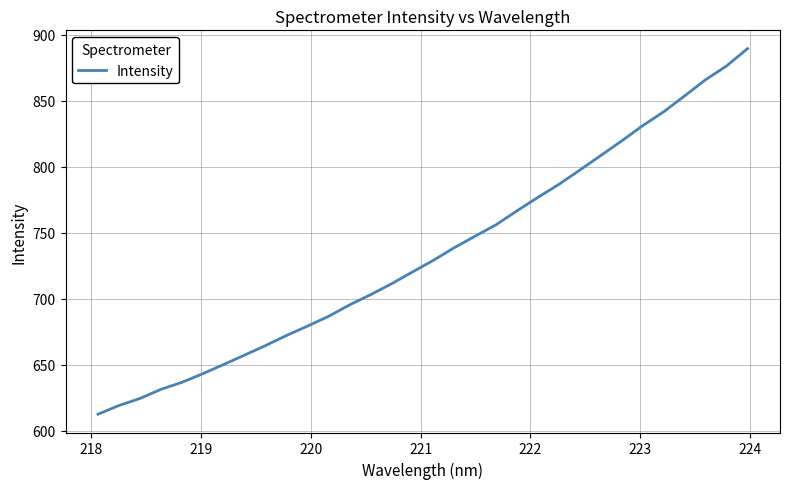

What is the difference between the maximum and minimum values?

277.0